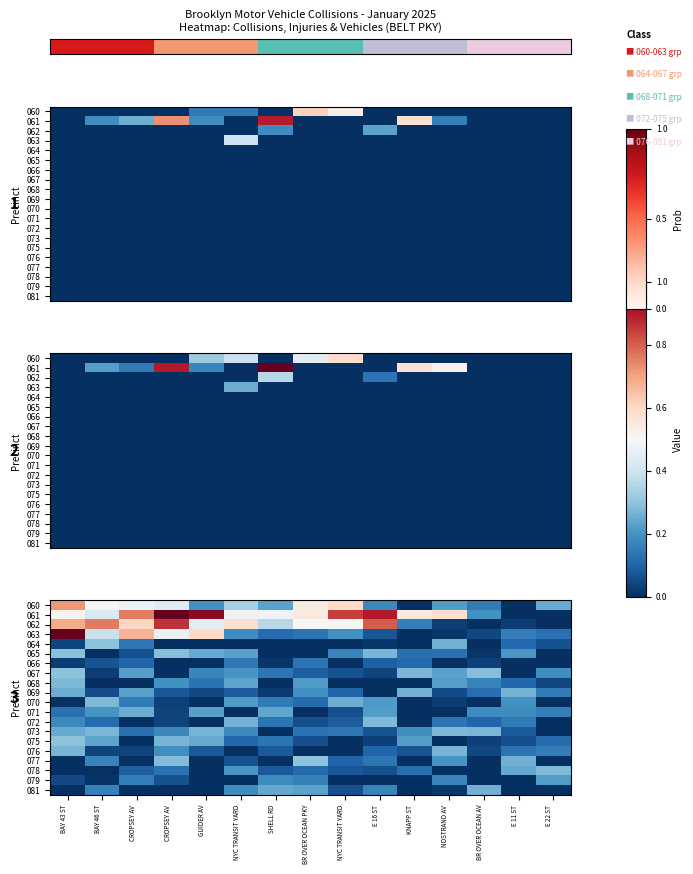

Which label corresponds to the smallest value in the chart?

KNAPP ST